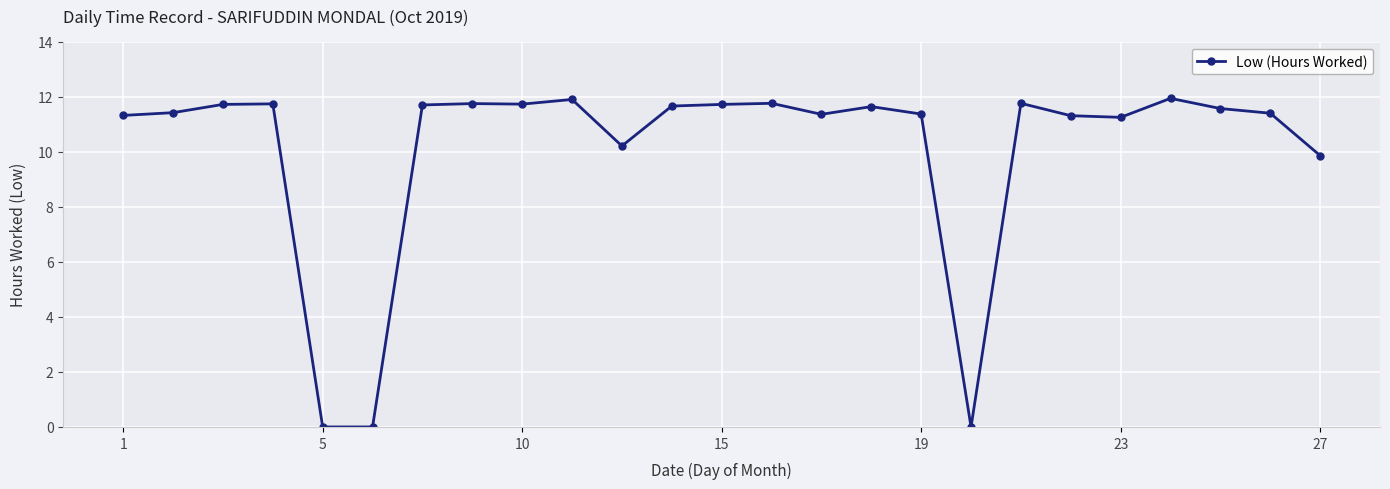

Count the number of data series in this chart.

1